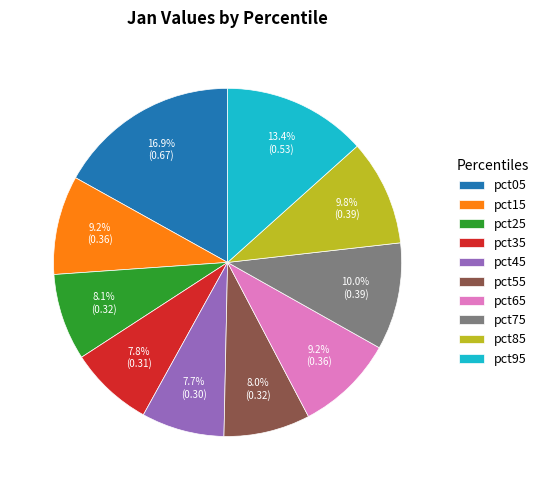

Is pct15 the majority of the pie?

No